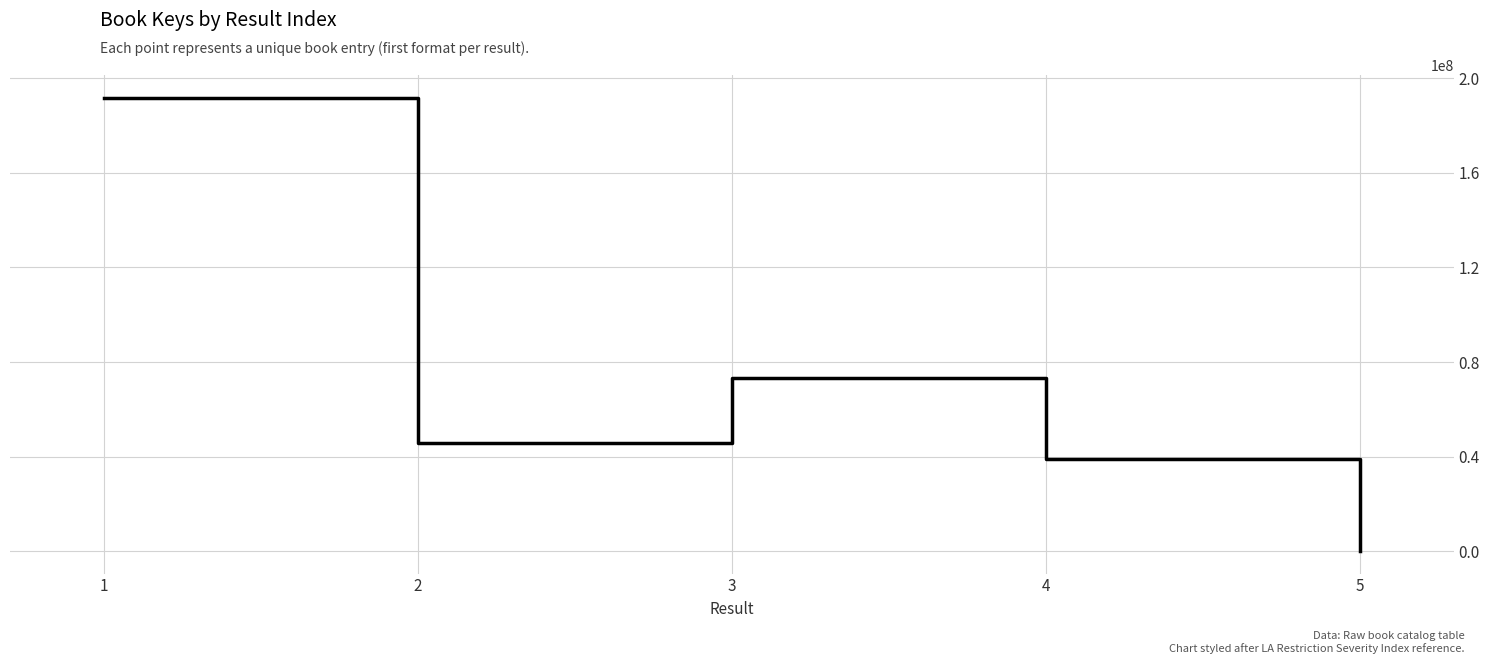

The value at 4 is 25491554. True or false?

False